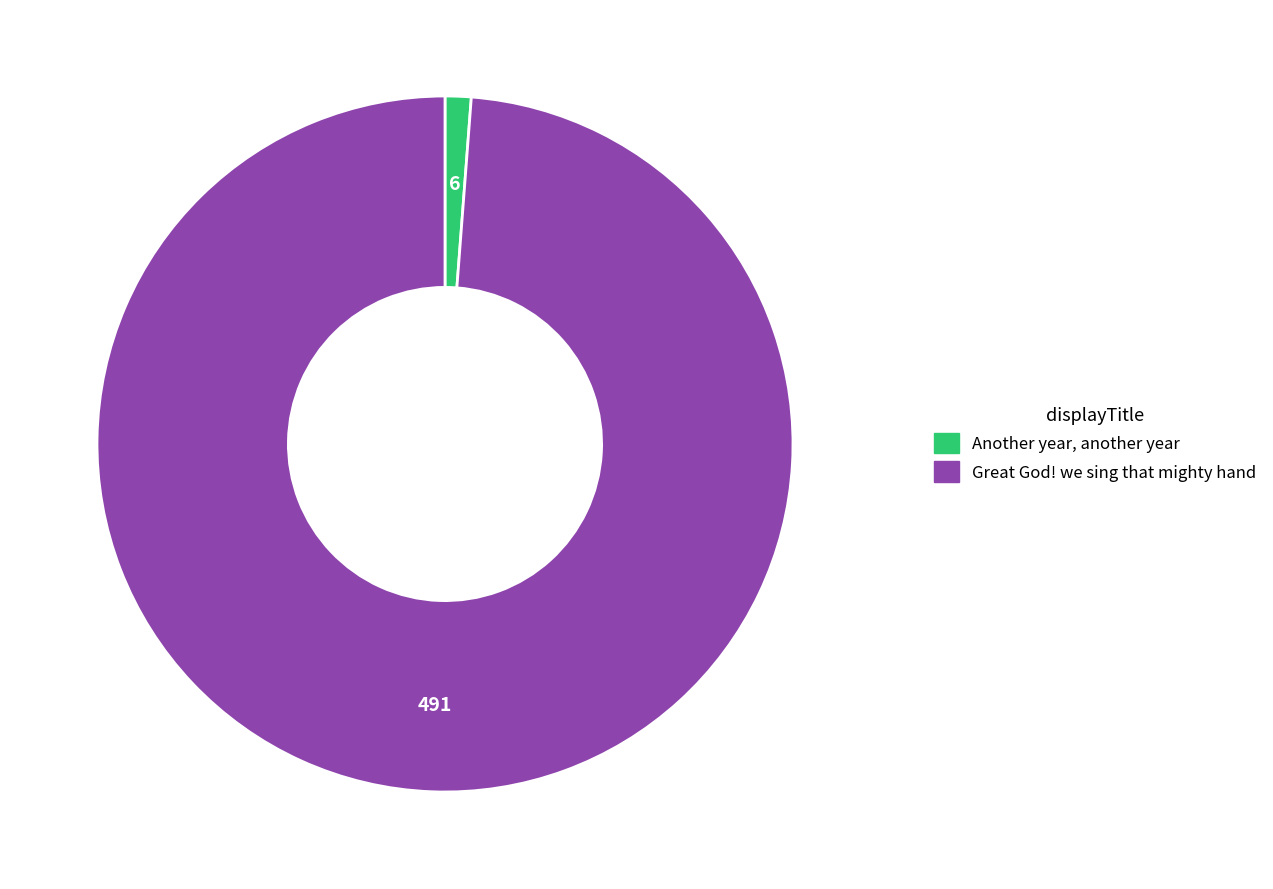

Which has a higher value, Great God! we sing that mighty hand or Another year, another year?

Great God! we sing that mighty hand